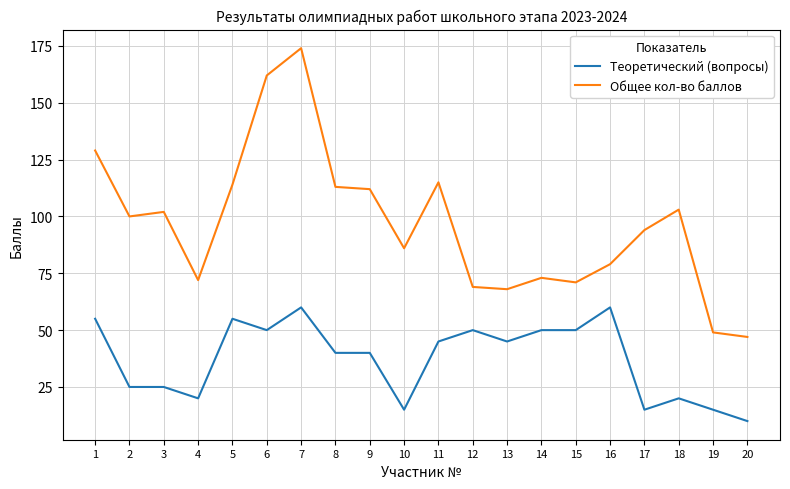

Which category has the lowest value in the Общее кол-во баллов series?

20